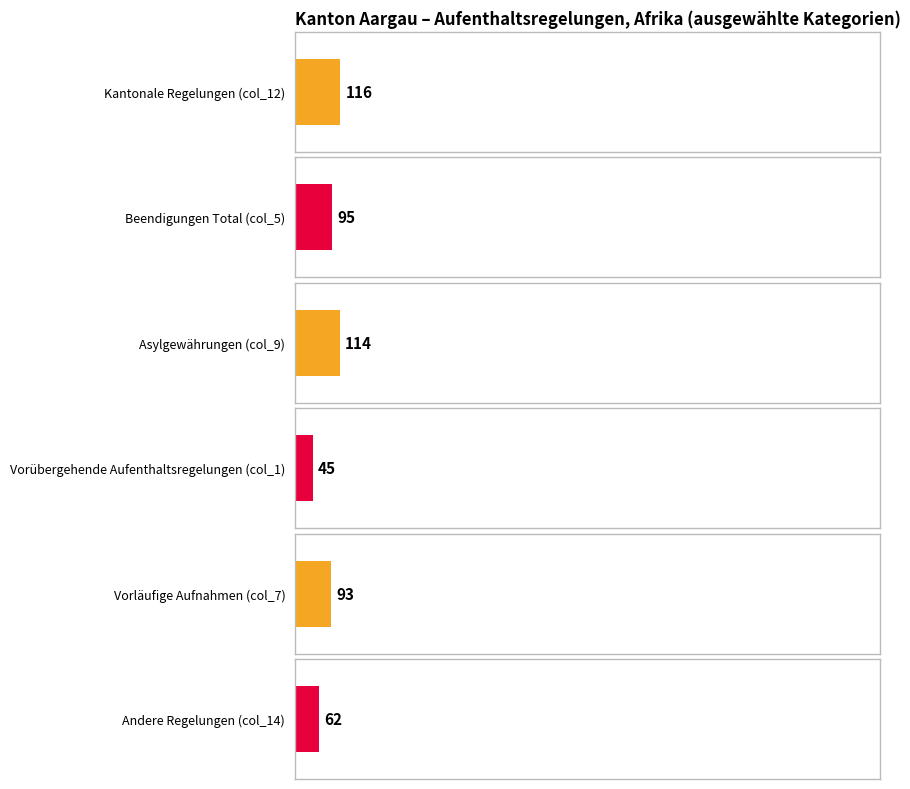

How many groups of bars are there?

6